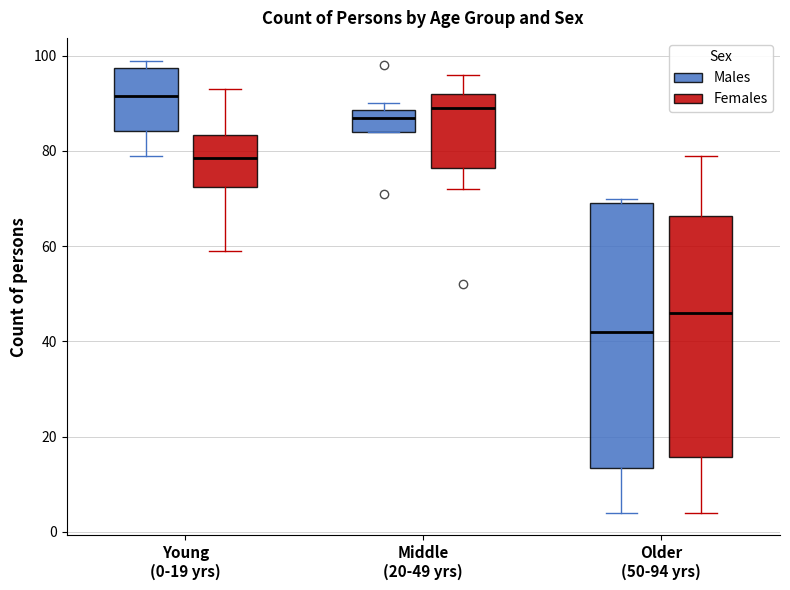

Comparing the boxes themselves (not the whiskers), which one is the tallest?

Older (50-94 yrs) (Males)